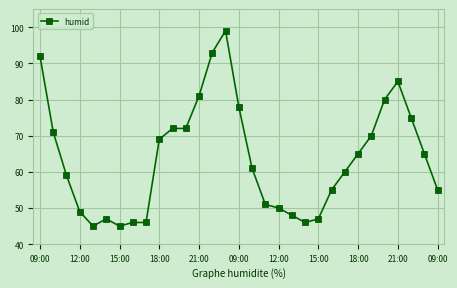

What is the value of the 9th point from the left?

46